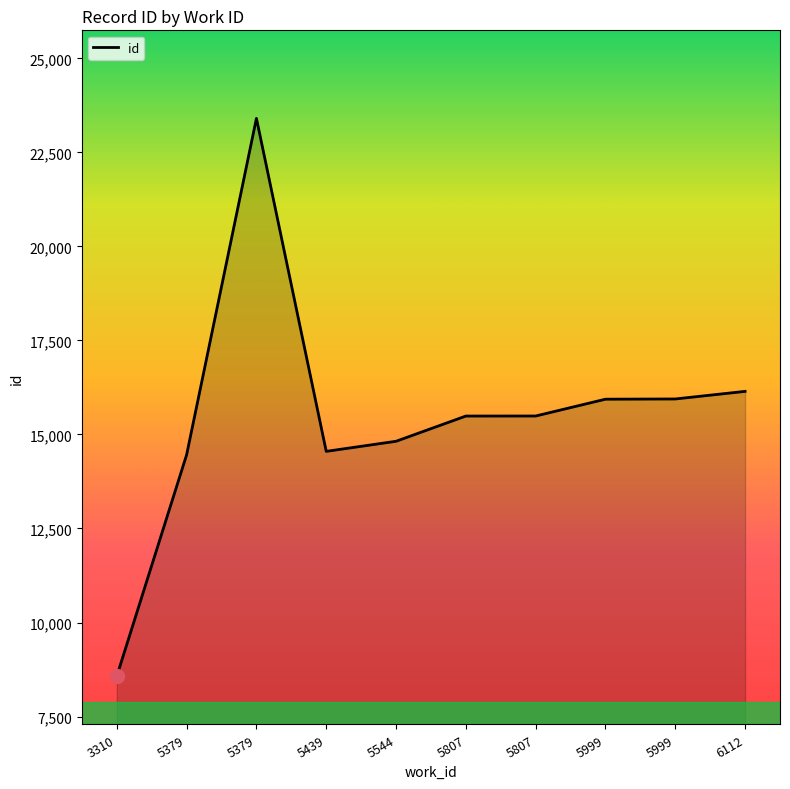

Does the chart have visible grid lines?

No